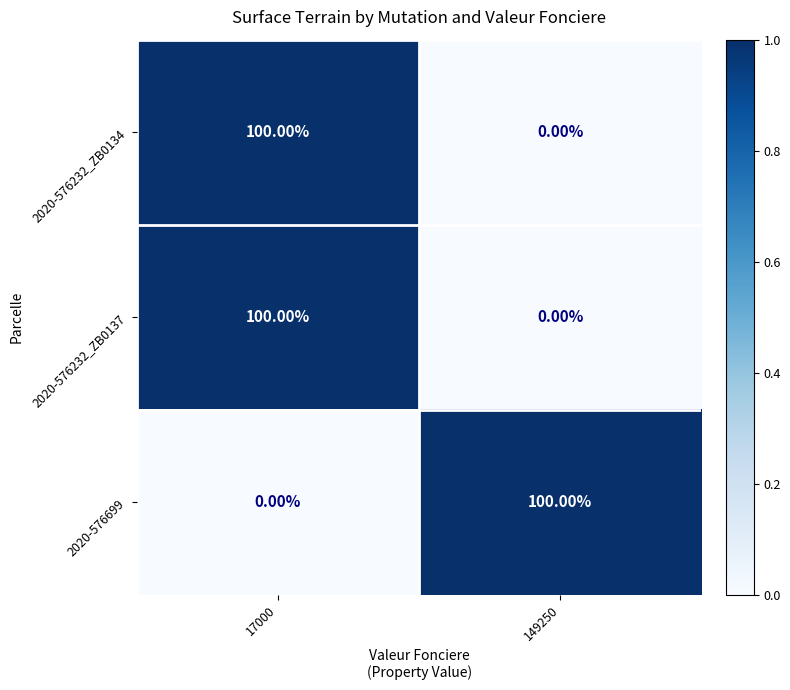

At which category is the sum across all series the highest?

17000